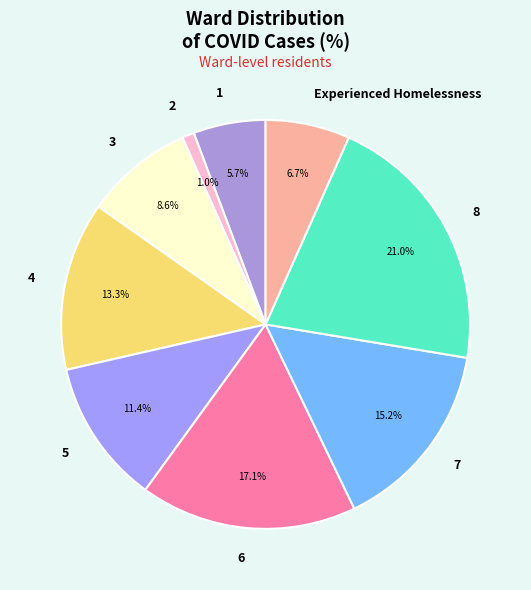

What is the ratio of the value at 1 to the value at 3?

0.7